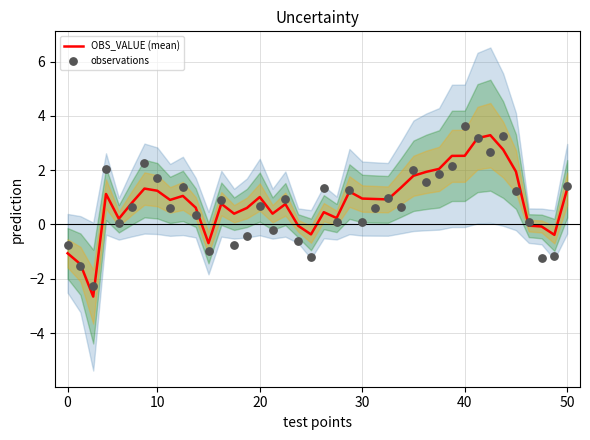

At how many categories does at least one series exceed 2?

9